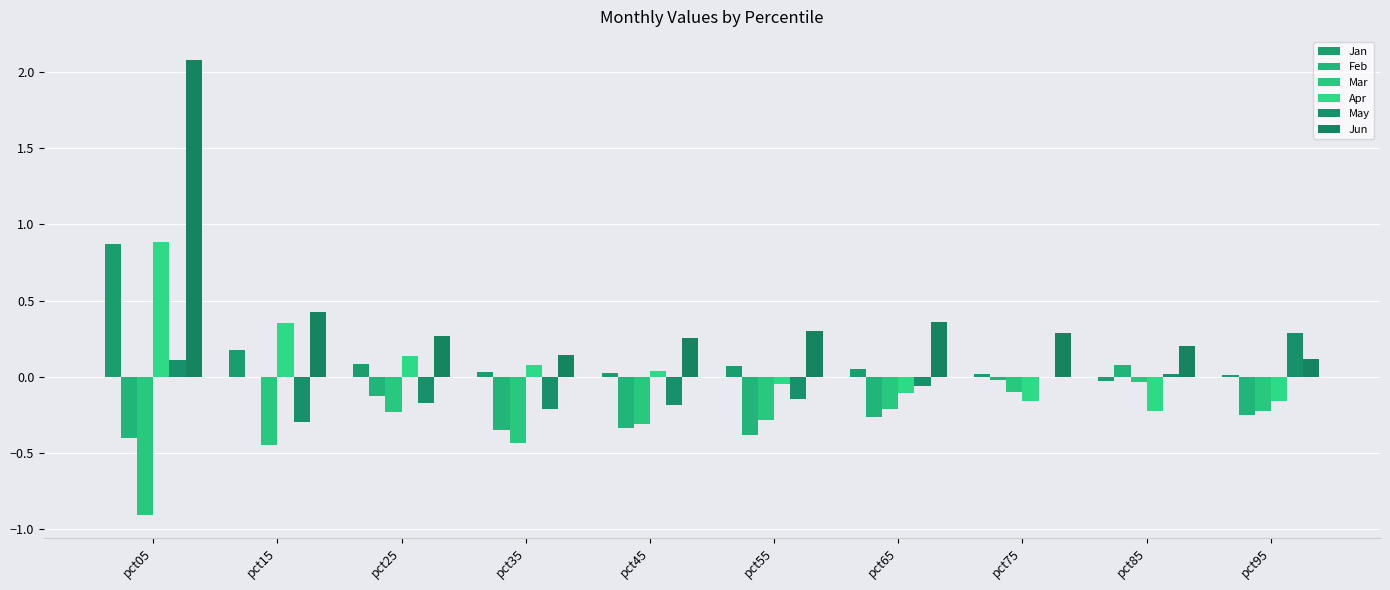

What are all the series names shown in the legend?

Jan, Feb, Mar, Apr, May, Jun